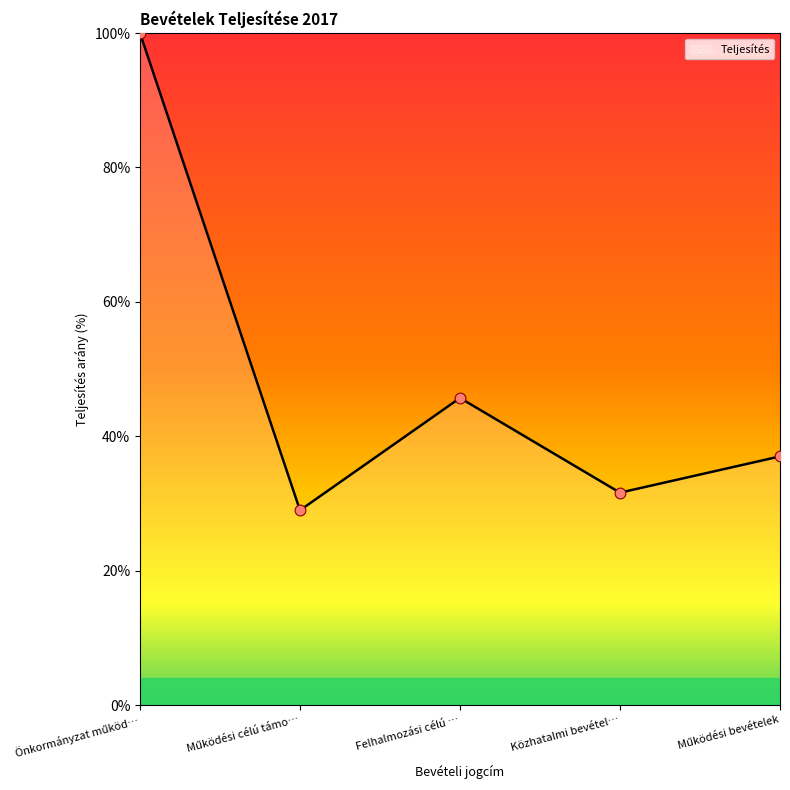

What is the change in value from Önkormányzat működ… to Működési célú támo…?

-71.0